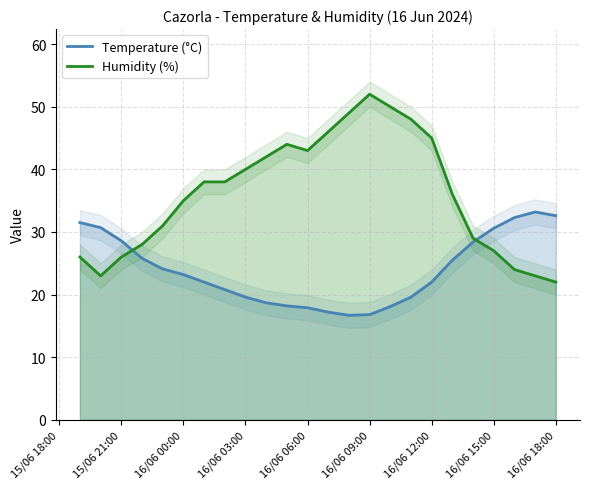

Read the Temperature (°C) value at 16/06 03:00.

19.6